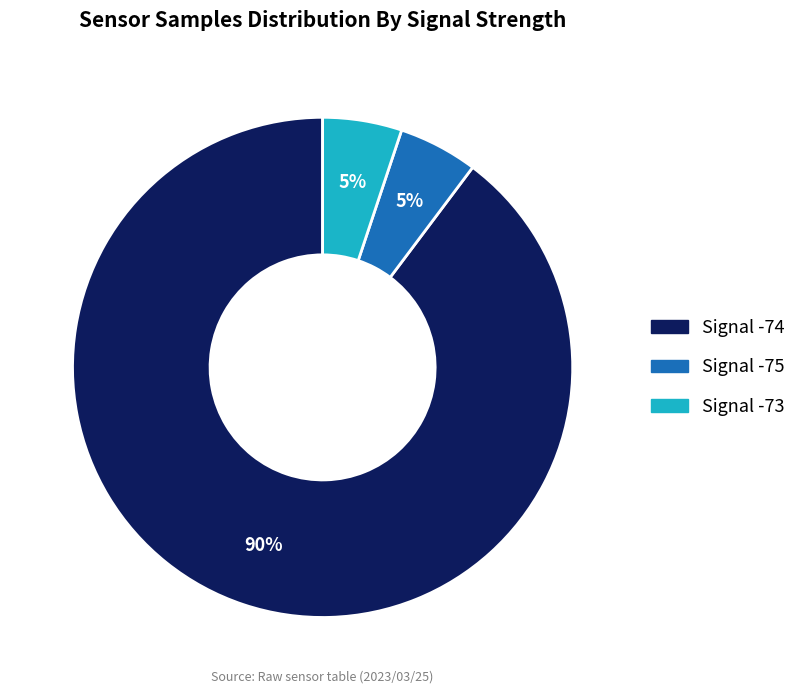

To the nearest percent, what is the difference between the largest and smallest slice percentages?

85%